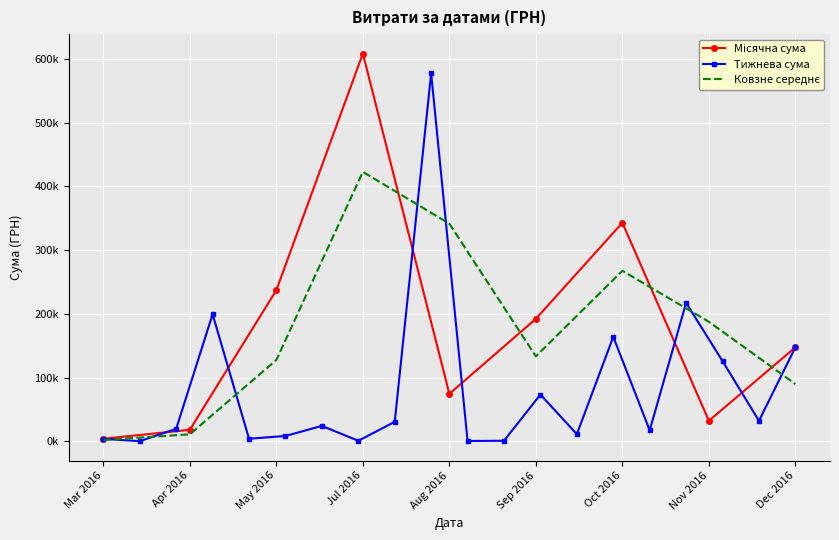

What is the label of the 7th point from the right?

05.05.2016